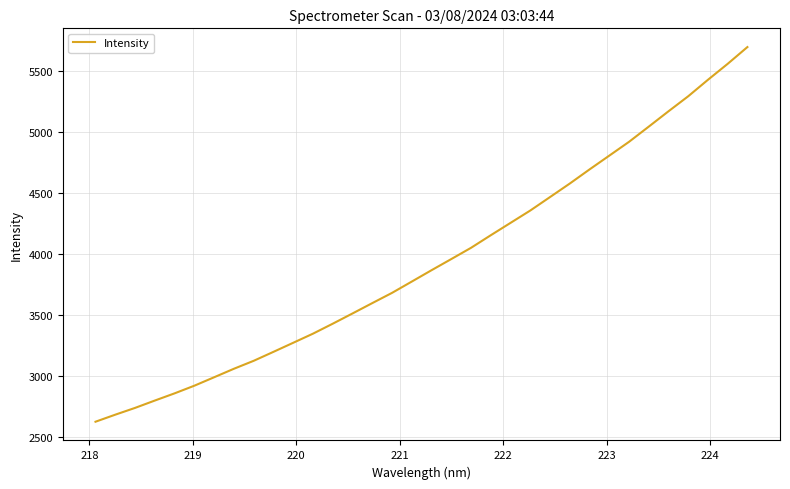

How many lines are shown in the chart?

1